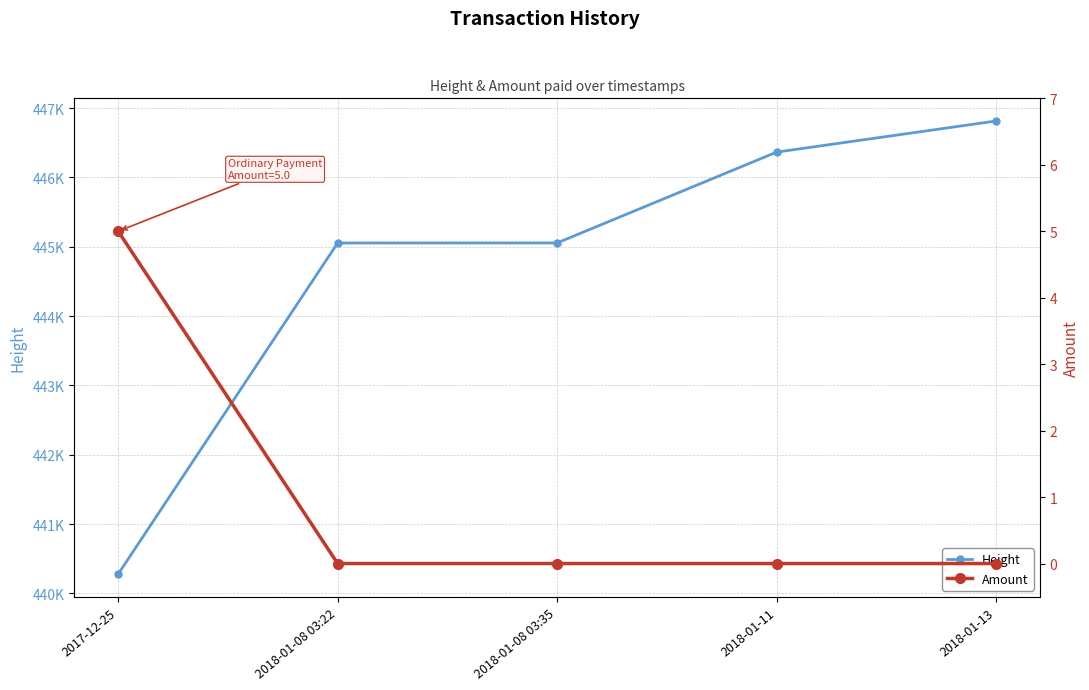

Which series has the widest spread of values?

Height